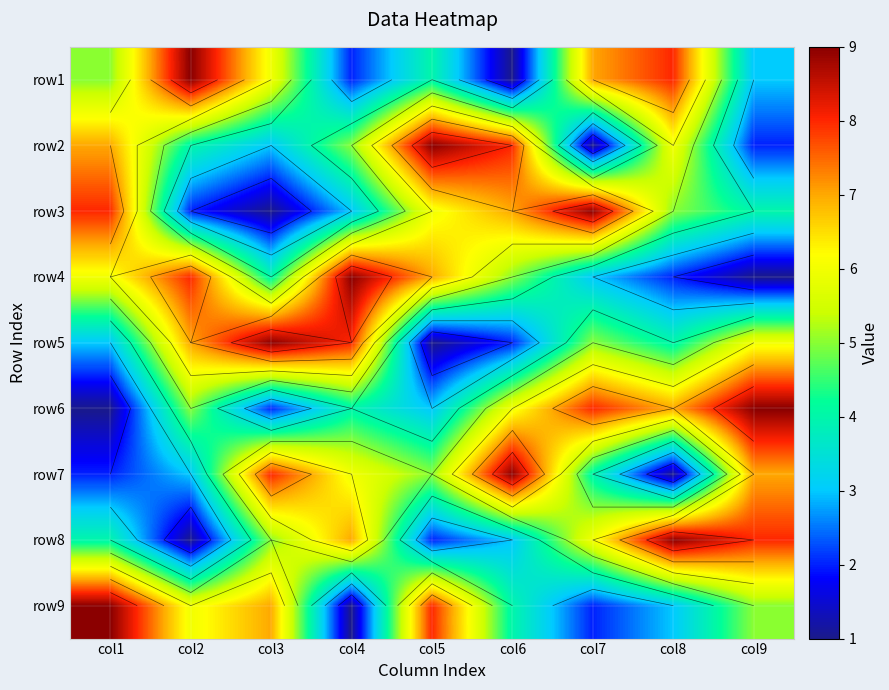

Where is row7 nearest to the value 5?

col5